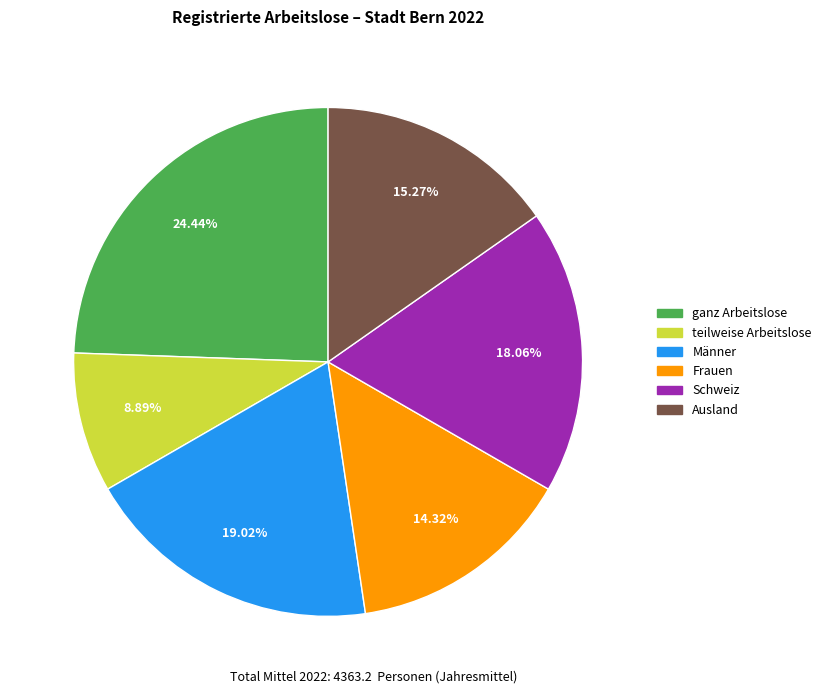

What percentage is NOT represented by Frauen?

85.7%